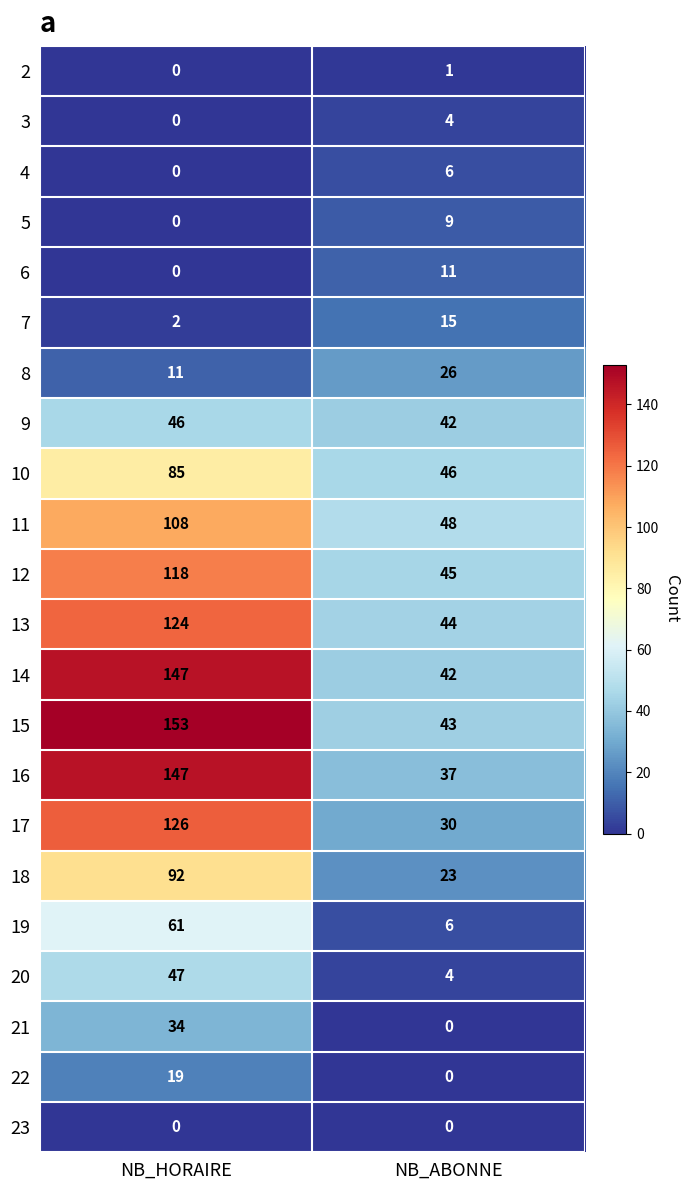

What is the difference between the highest and lowest values at NB_HORAIRE?

153